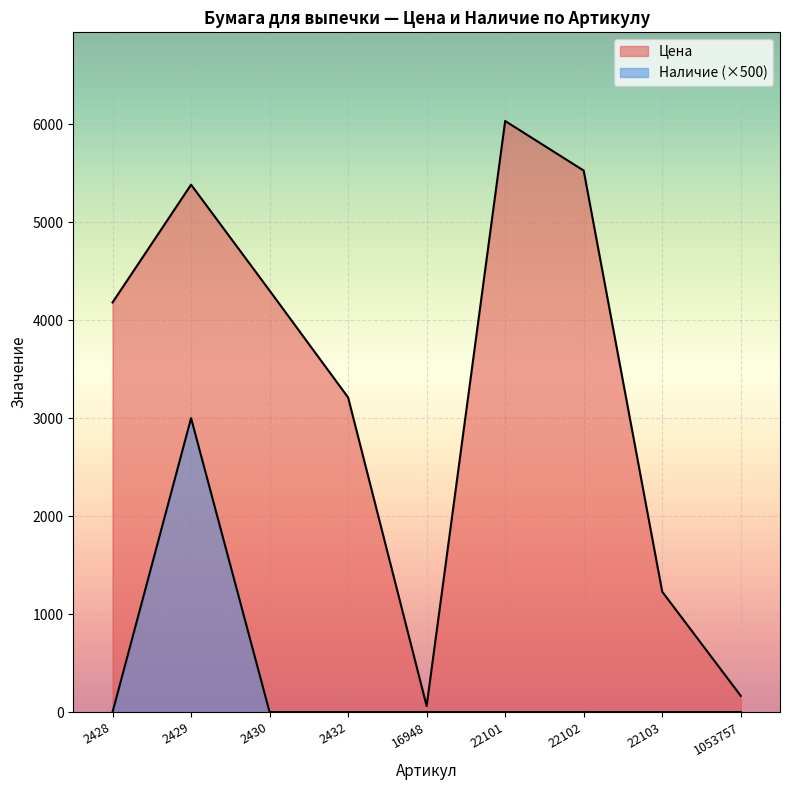

Rank the series by their average value, from lowest to highest.

Наличие, Цена